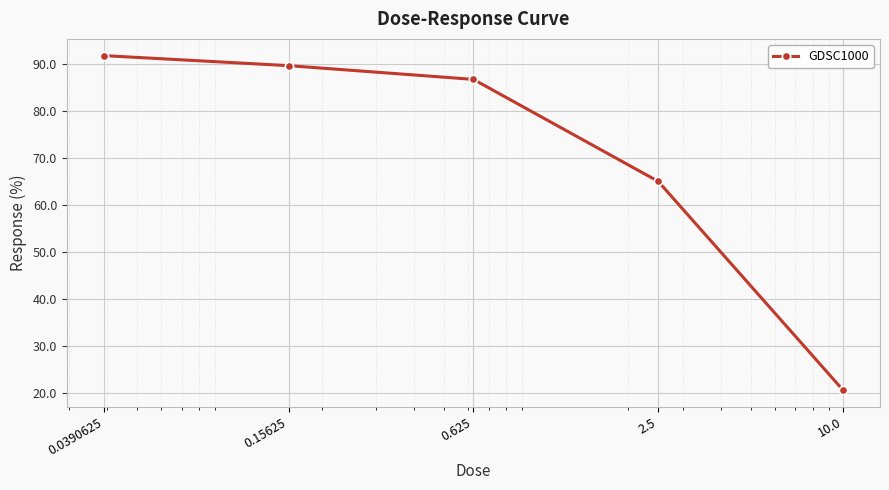

What is the minimum value shown in the chart?

20.6